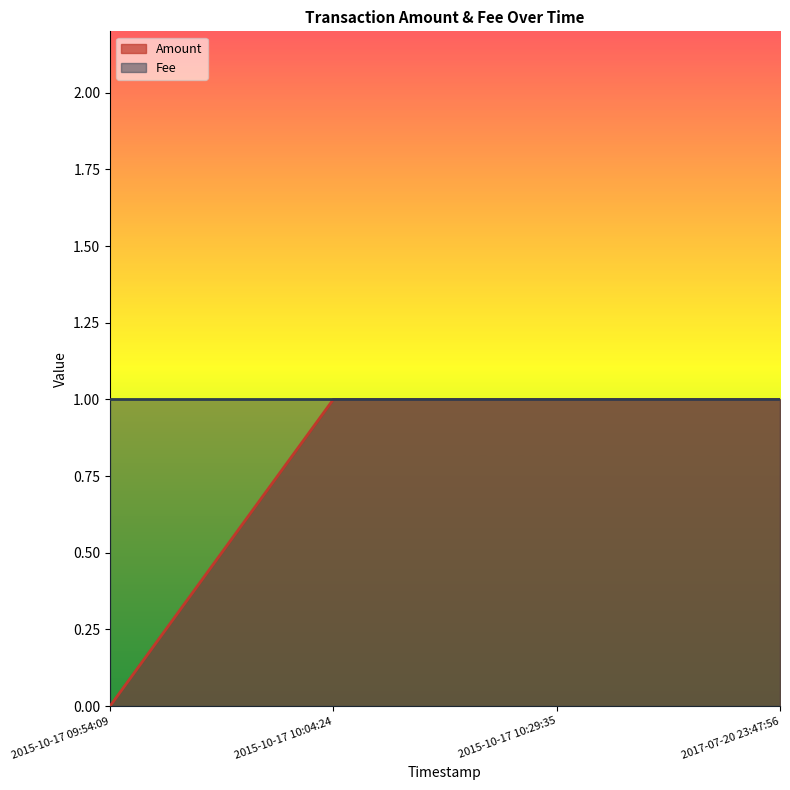

Reading right to left, extract all data points from this chart.

2017-07-20 23:47:56=1	2015-10-17 10:29:35=1	2015-10-17 10:04:24=1	2015-10-17 09:54:09=0